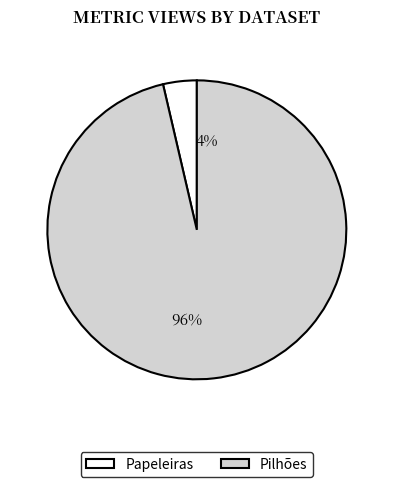

Which category has the smallest portion of the pie?

Papeleiras